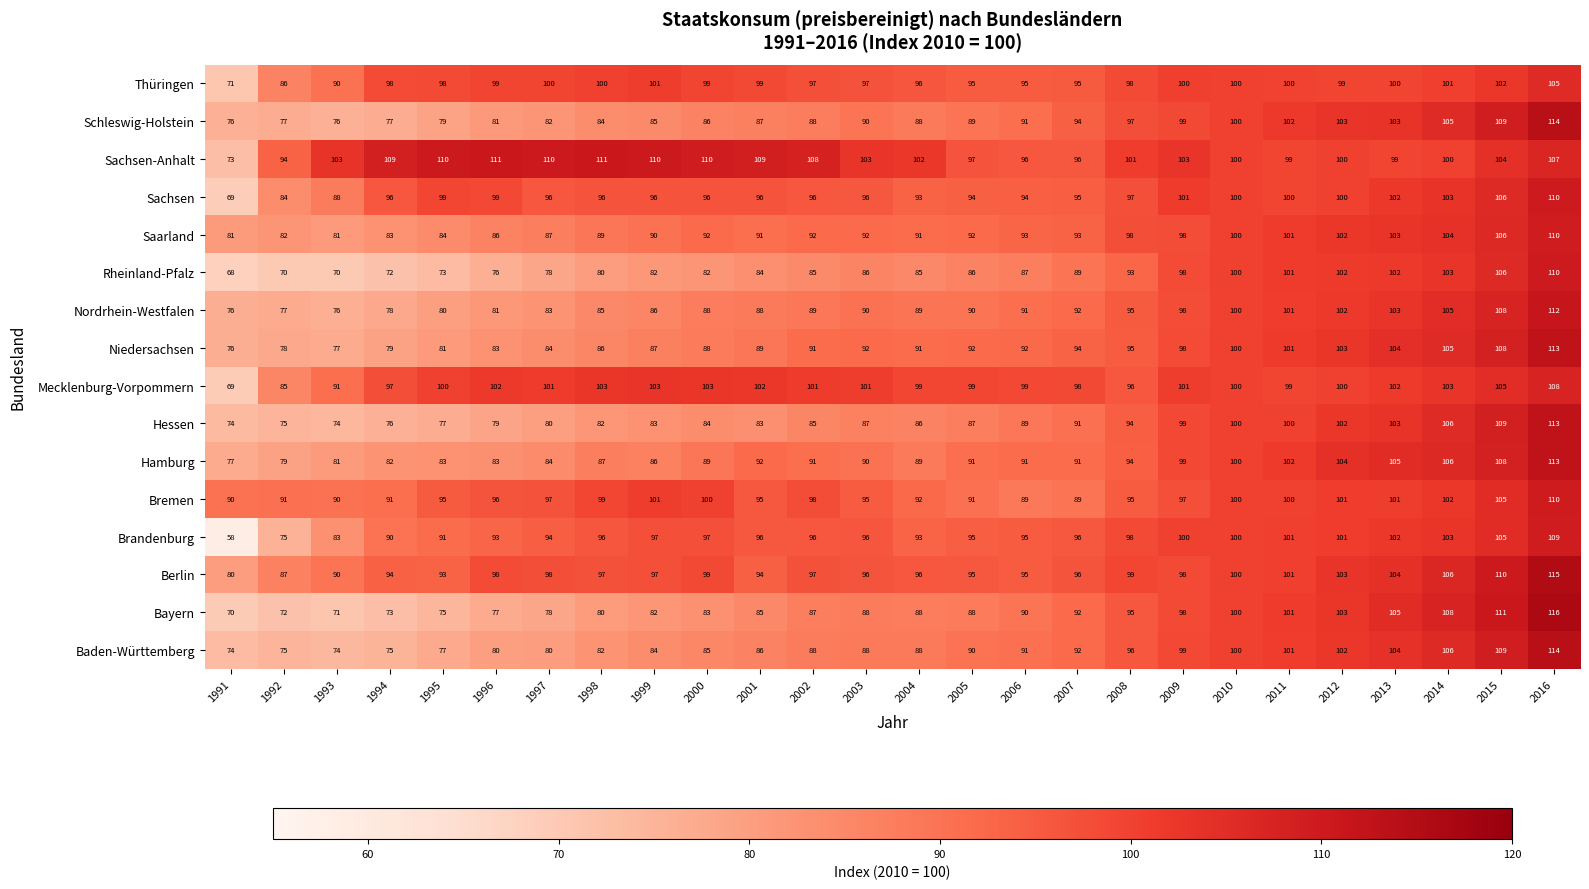

What is the sum of the Bremen values at 2016 and 1998?

209